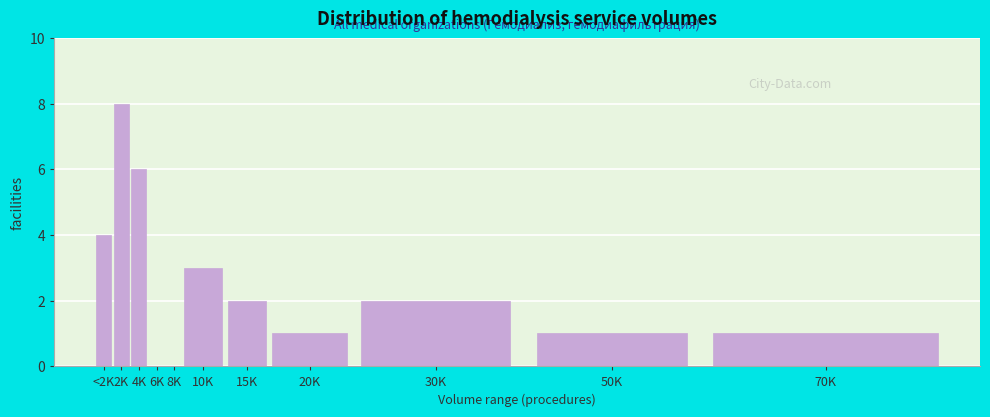

Reading right to left, extract all data points from this chart.

70K=1	50K=1	30K=2	20K=1	15K=2	10K=3	8K=0	6K=0	4K=6	2K=8	<2K=4